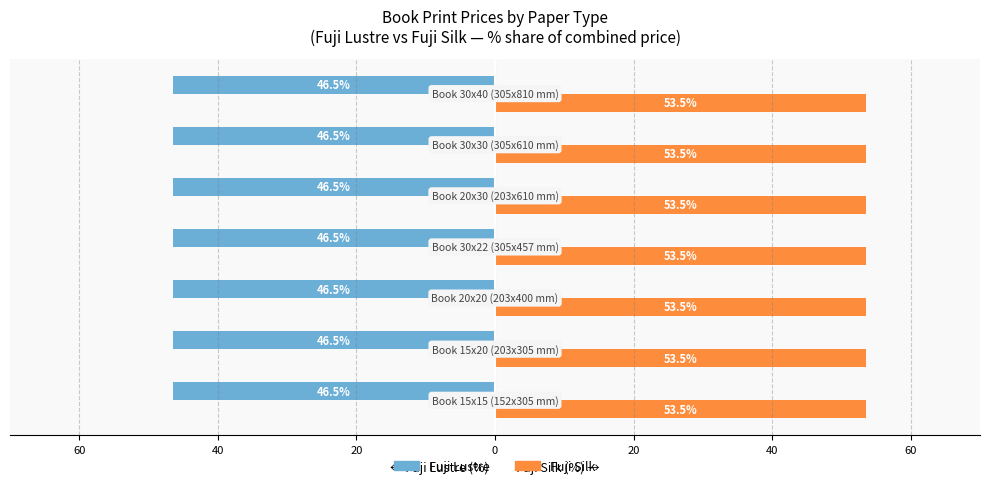

What are all the series names shown in the legend?

Fuji Lustre, Fuji Silk